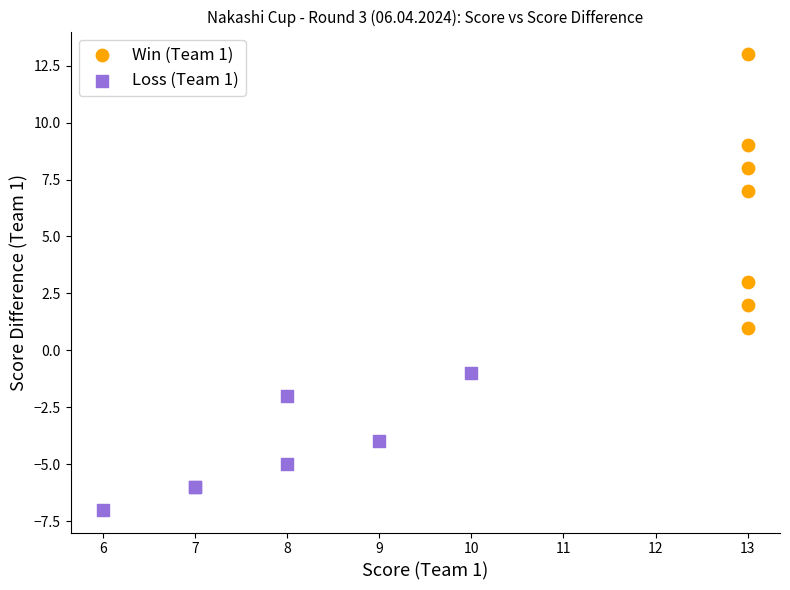

Which series contains the lowest Y value?

Loss (Team 1)